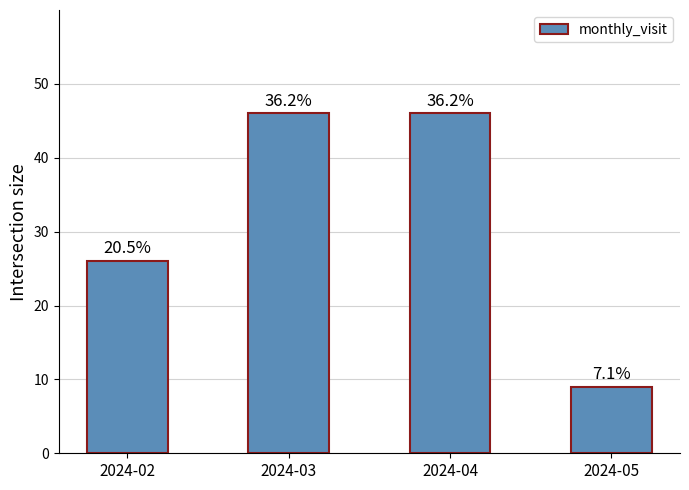

List the labels in order of value, smallest first.

2024-05, 2024-02, 2024-03, 2024-04